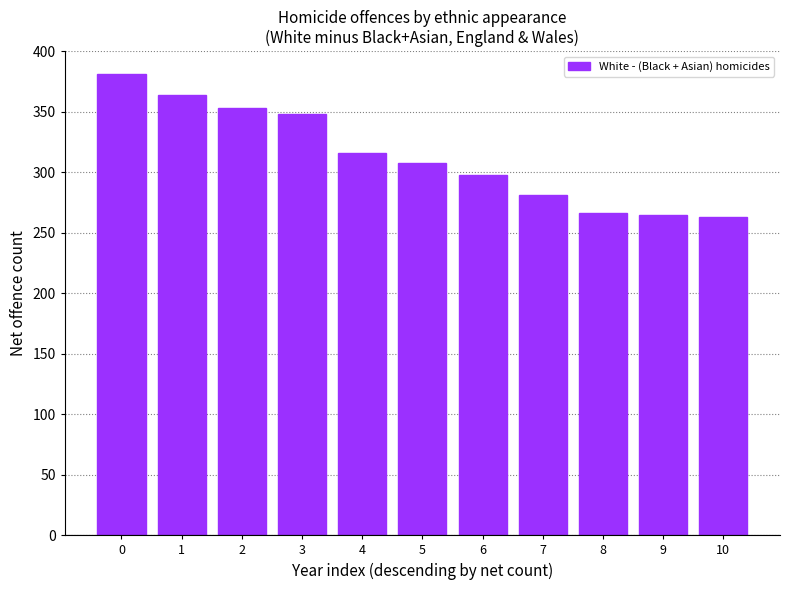

How many bars are there in total?

11